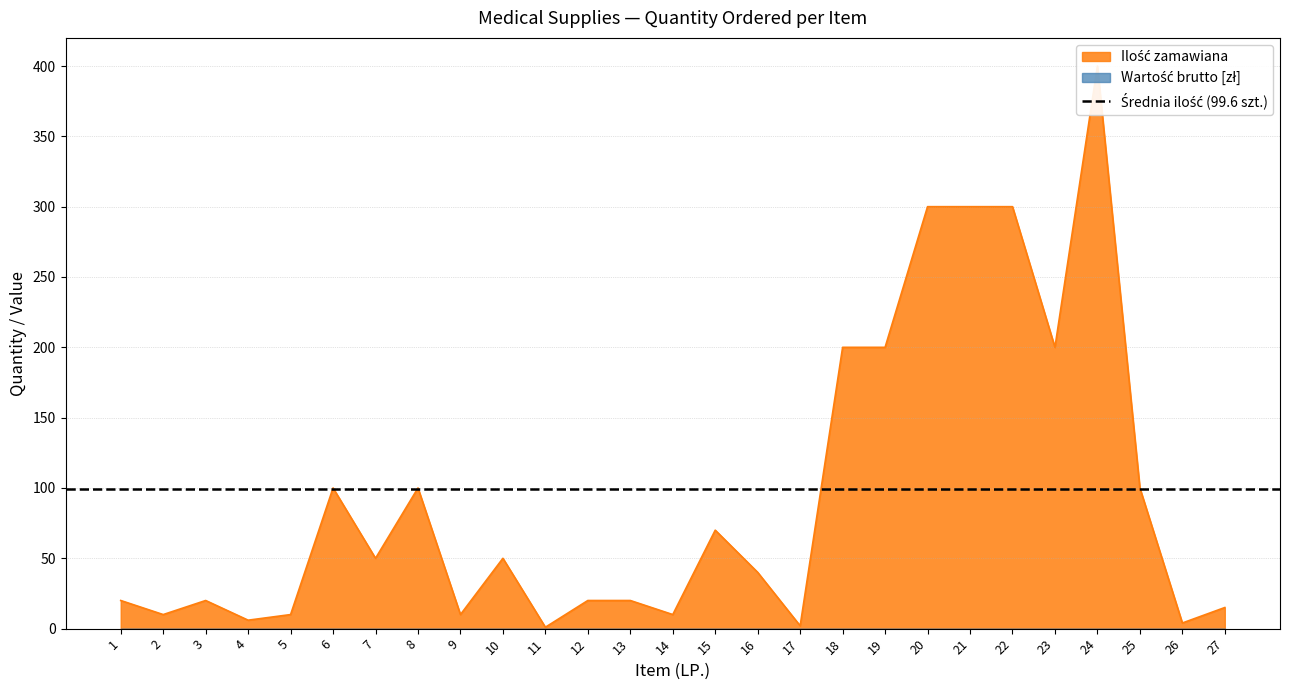

Where does the data first go above 40?

6